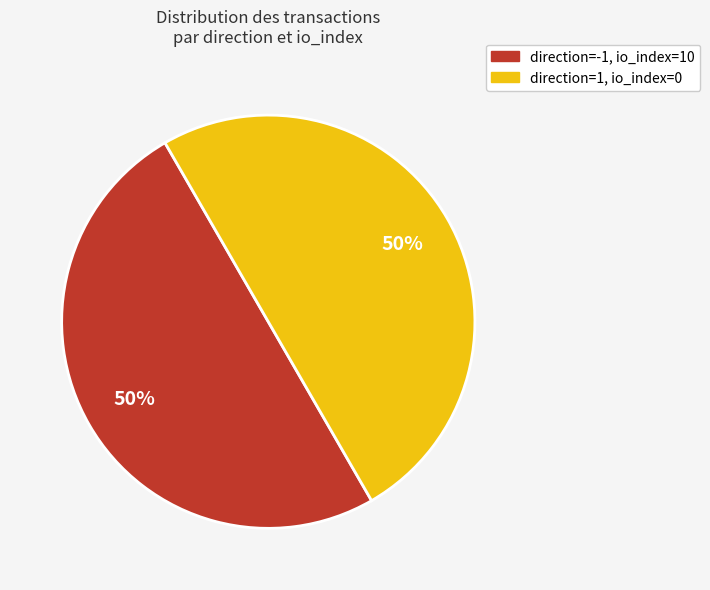

To the nearest percent, what is the average slice percentage?

50%